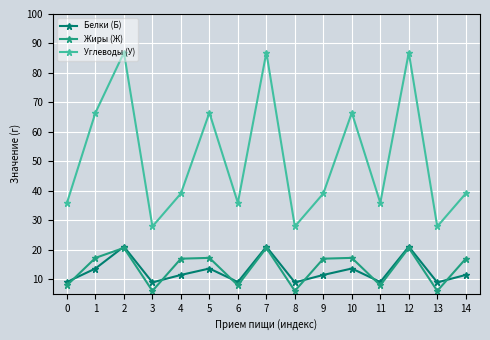

Which series has the largest total across all categories?

Углеводы (У)